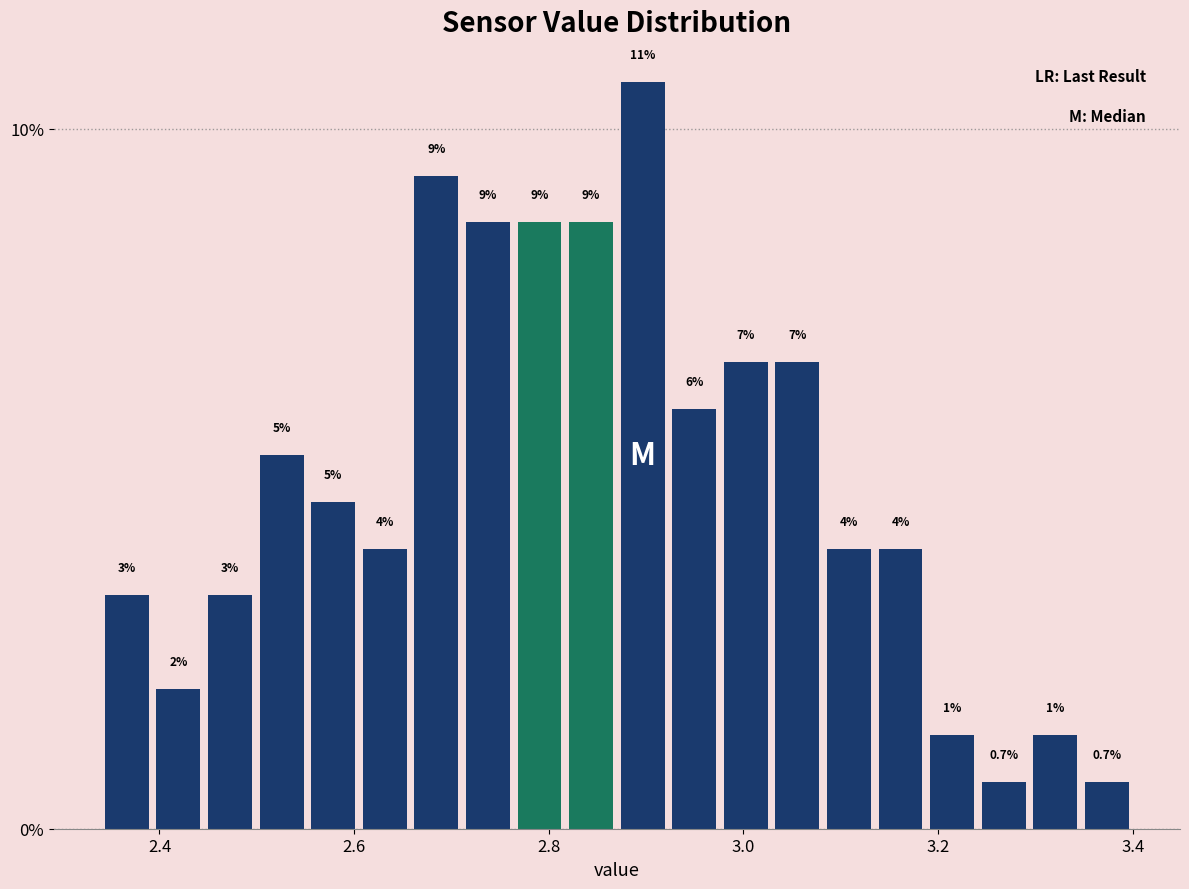

Around what value on the x-axis is the tallest bar? Give the approximate position of its centre, as read against the axis.

2.90